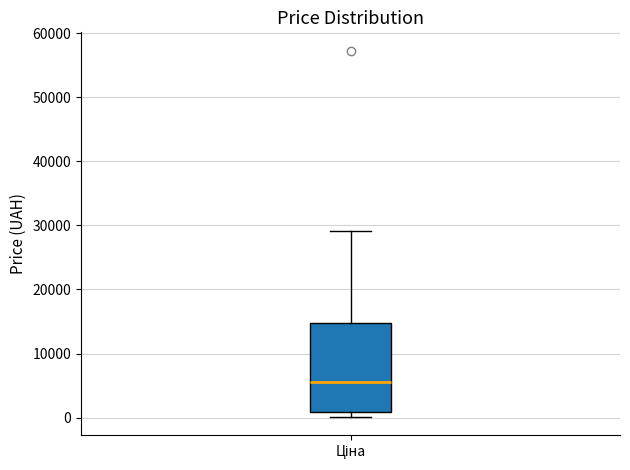

Read this box plot against the y-axis: the position of the median line, the range covered by the box, and the ends of both whiskers. The values are not printed on the chart, so give them approximately, as read against the axis.

median 6000, box 1000 to 15000, whiskers 0 to 29000